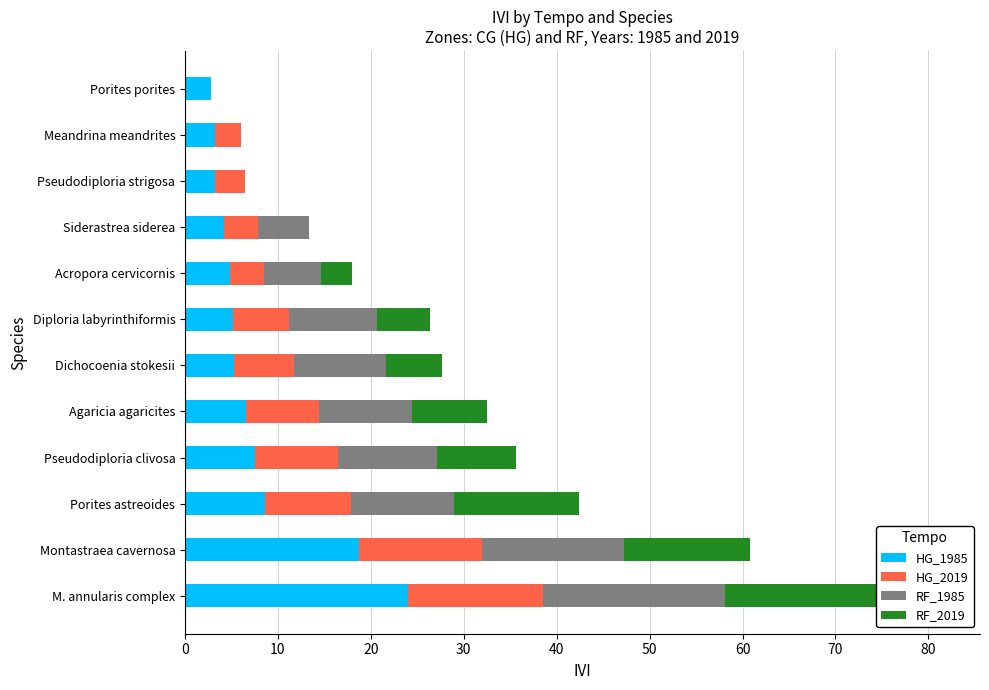

What is the difference between the maximum and minimum values in the HG_1985 series?

21.2